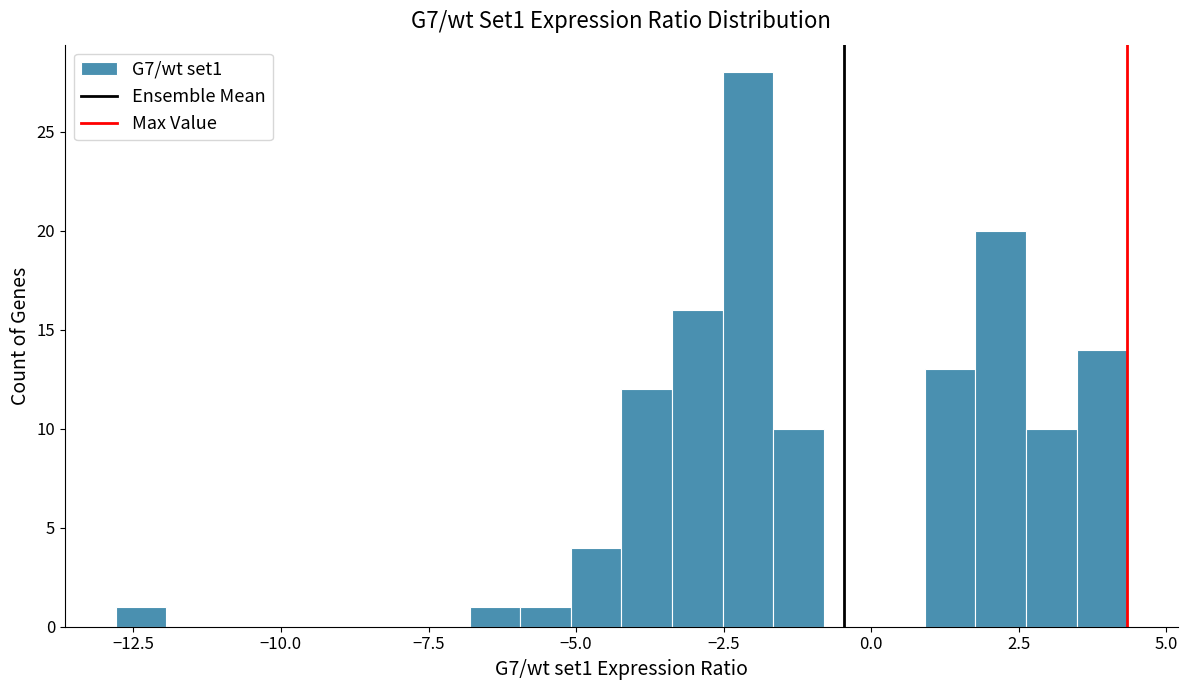

Read against the x-axis, roughly where is the centre of the tallest bar?

-2.0